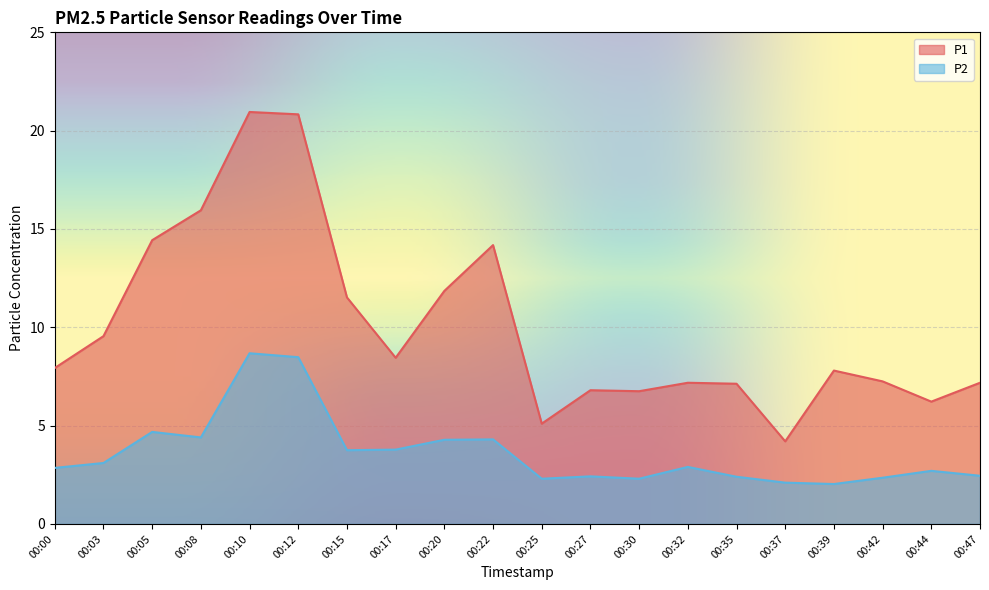

What is the difference between the P2 values at 00:25 and 00:32?

0.6